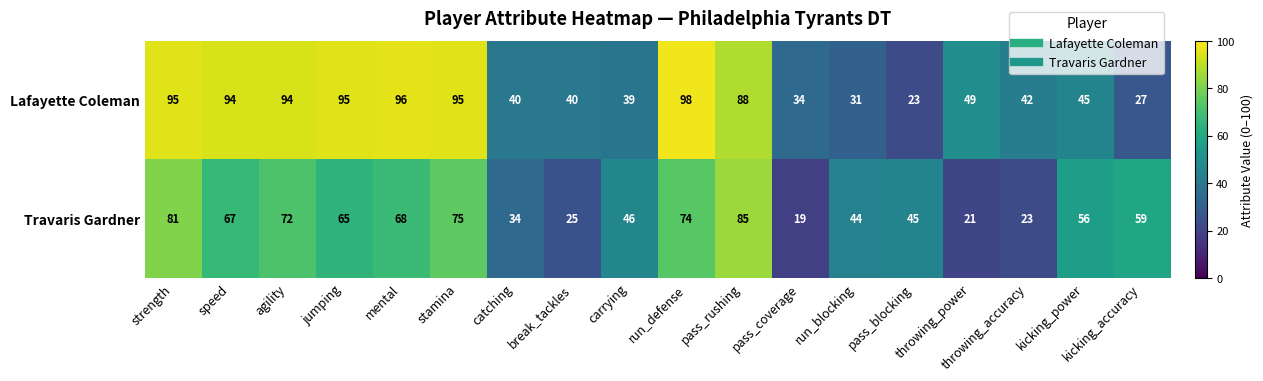

Is it true that Lafayette Coleman equals 88 at pass_rushing?

True